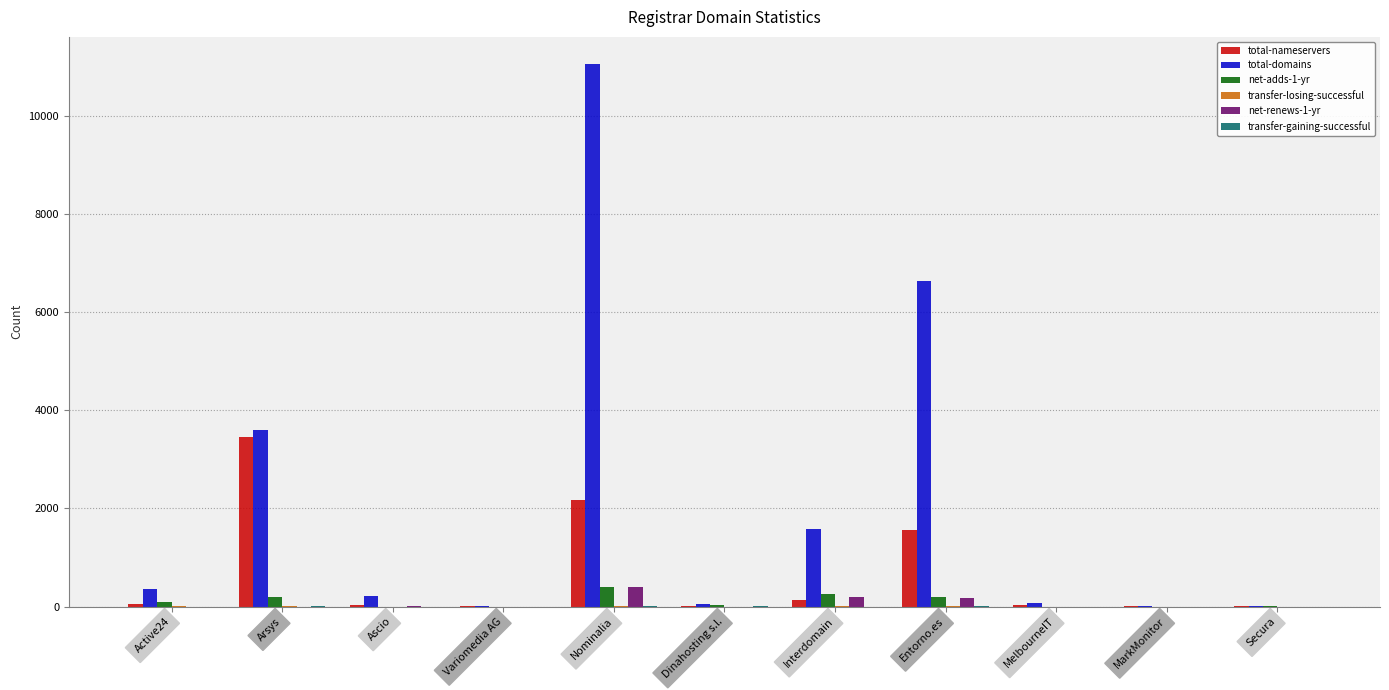

Does the chart contain stacked bars?

No